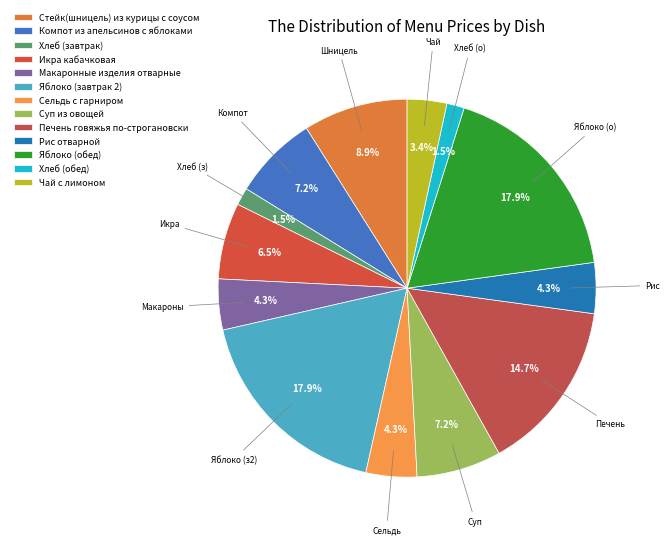

True or false: Хлеб (завтрак) accounts for 1% of the total.

True